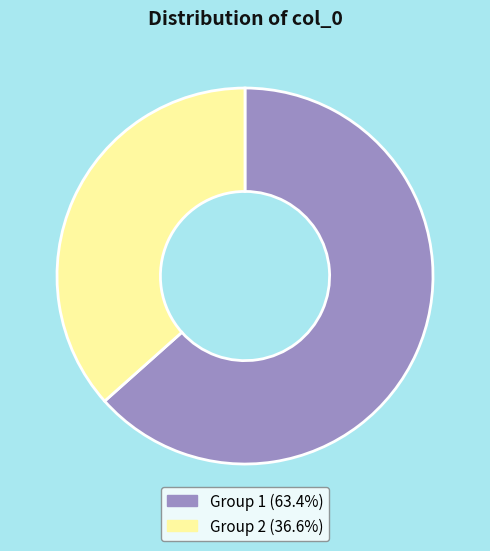

How many slices are in this pie chart?

2